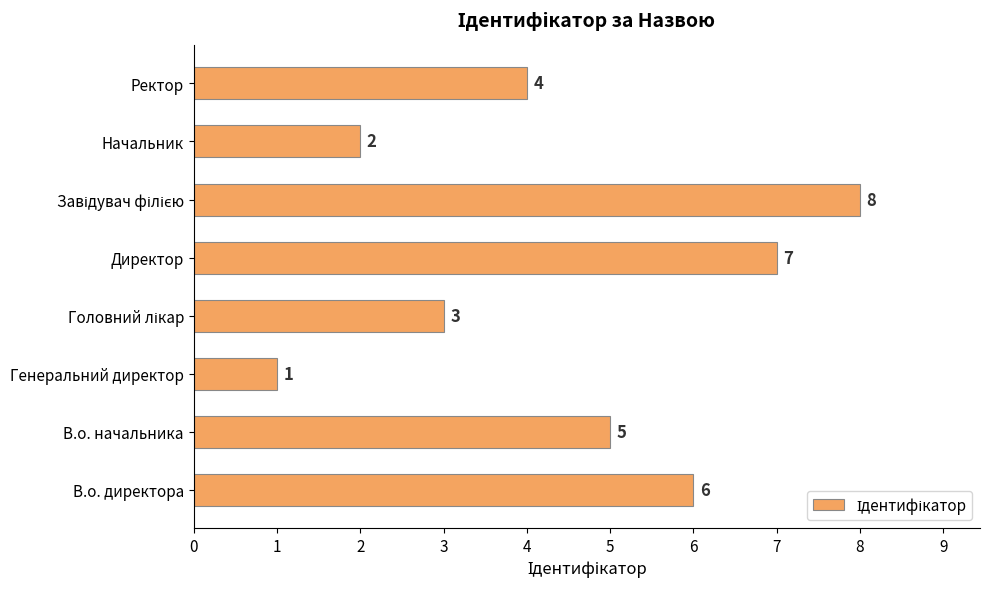

What is the minimum value shown in the chart?

1